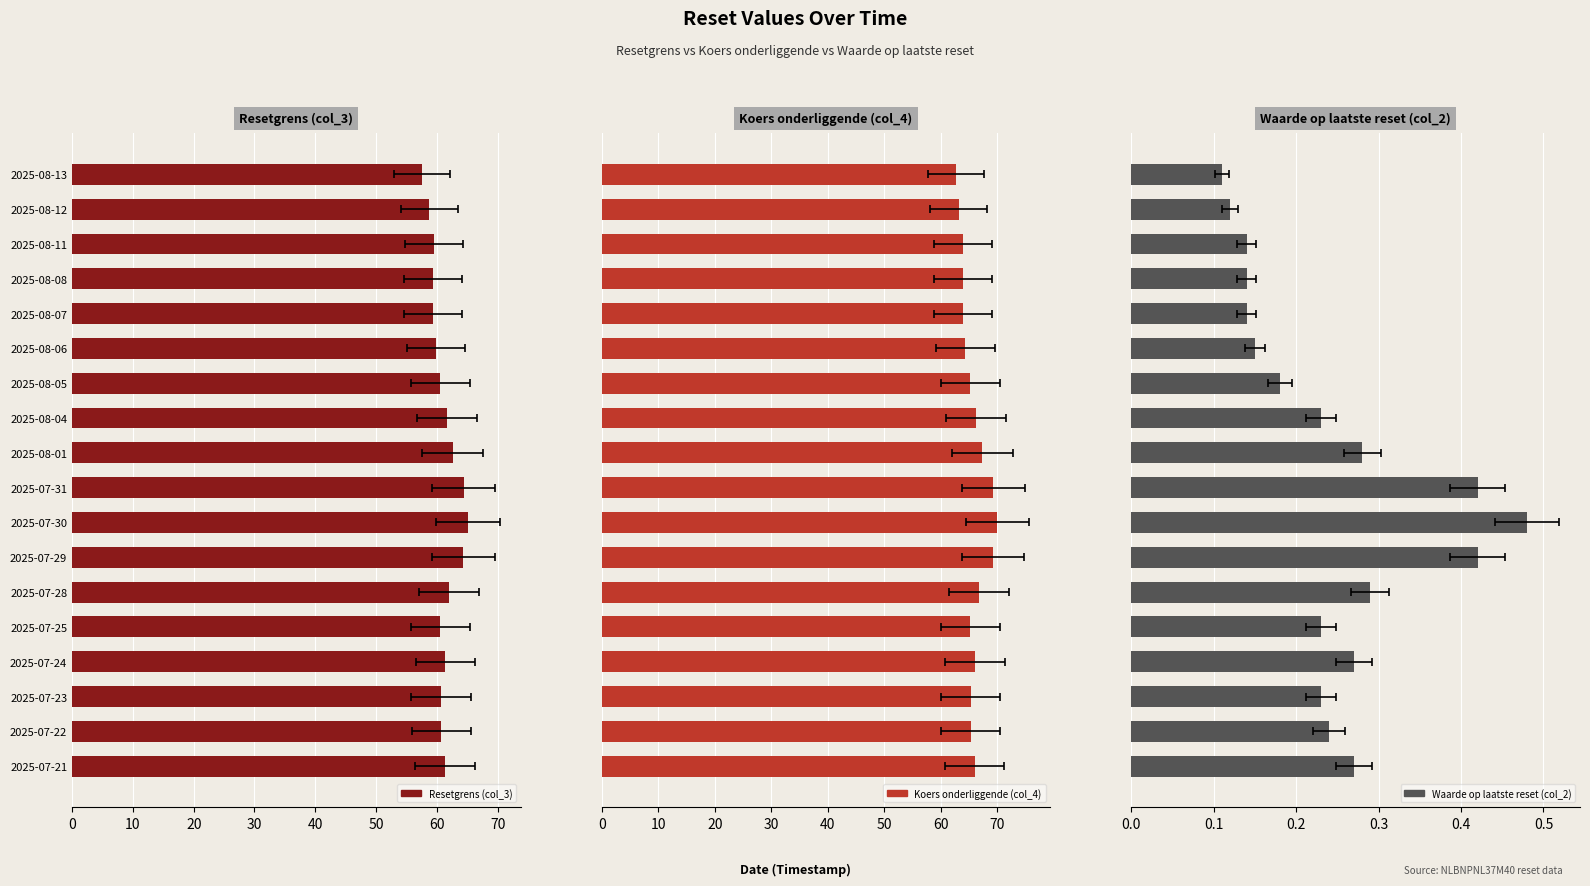

Reading left to right, what are all the values shown in this chart?

Resetgrens (col_3): 57.6	58.7	59.5	59.4	59.4	59.8	60.6	61.6	62.6	64.4	65.1	64.4	62.0	60.6	61.4	60.7	60.7	61.3
Koers onderliggende (col_4): 62.6	63.2	64.0	63.9	63.9	64.3	65.2	66.3	67.3	69.3	70.0	69.2	66.7	65.2	66.0	65.2	65.3	66.0
Waarde op laatste reset (col_2): 0.1	0.1	0.1	0.1	0.1	0.1	0.2	0.2	0.3	0.4	0.5	0.4	0.3	0.2	0.3	0.2	0.2	0.3